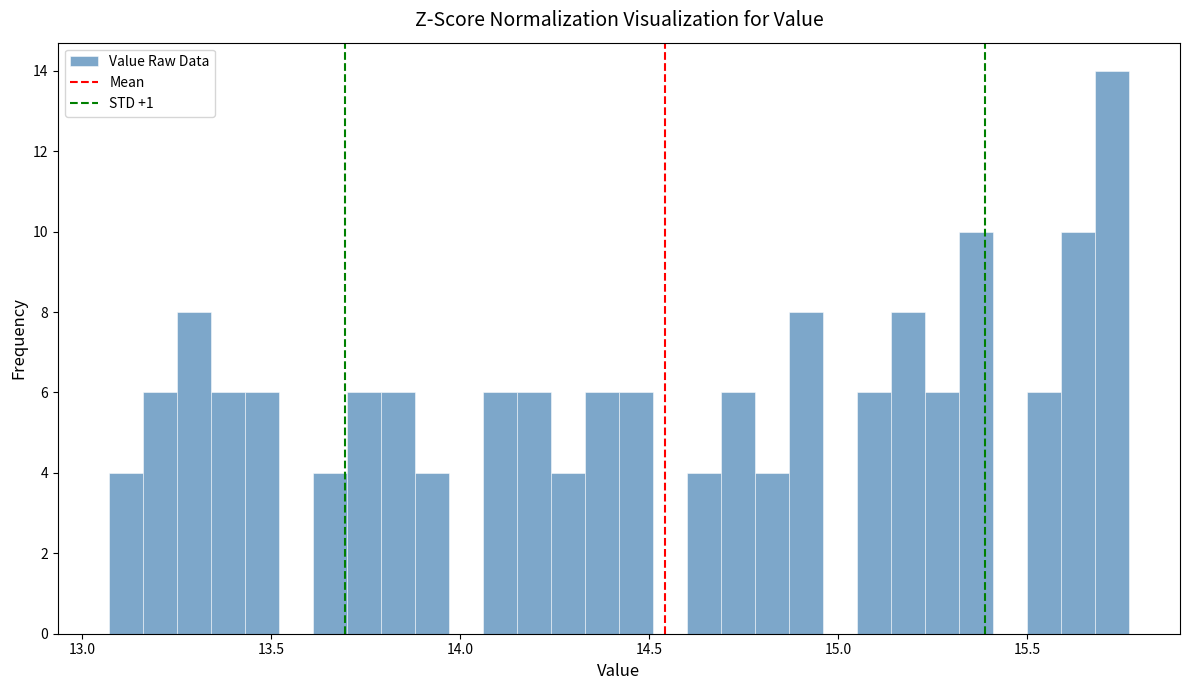

Around what value on the x-axis is the tallest bar? Give the approximate position of its centre, as read against the axis.

15.75